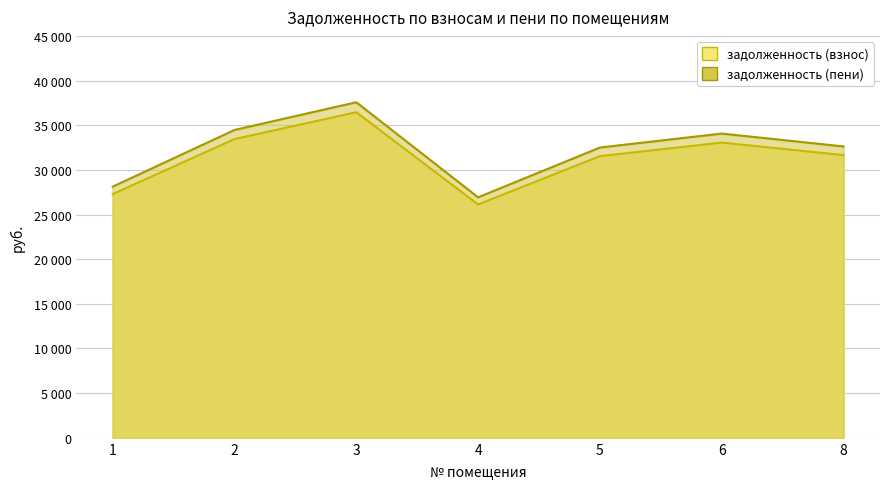

Rank the series by their maximum value, from highest to lowest.

задолженность (пени), задолженность (взнос)